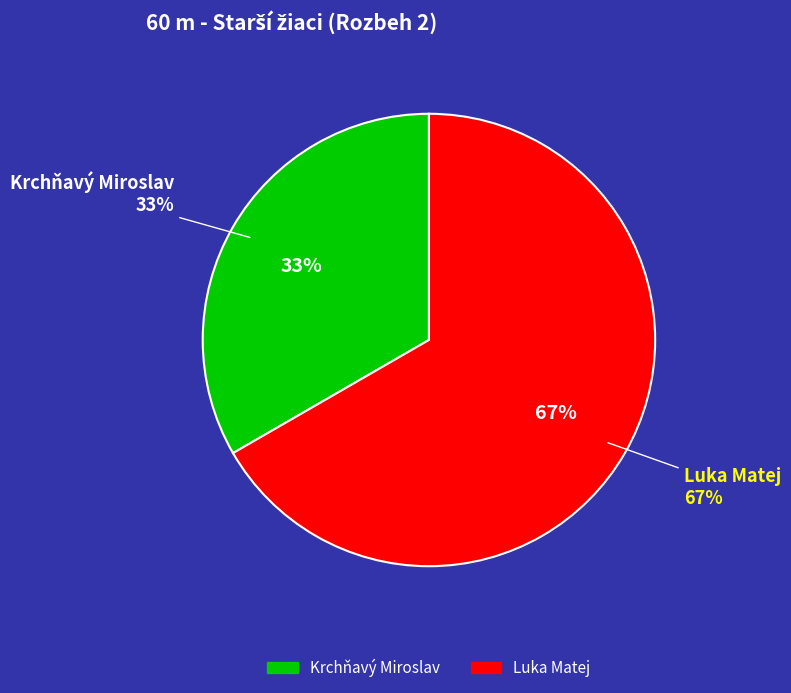

To the nearest percent, what is the combined percentage of Krchňavý Miroslav and Luka Matej?

100%